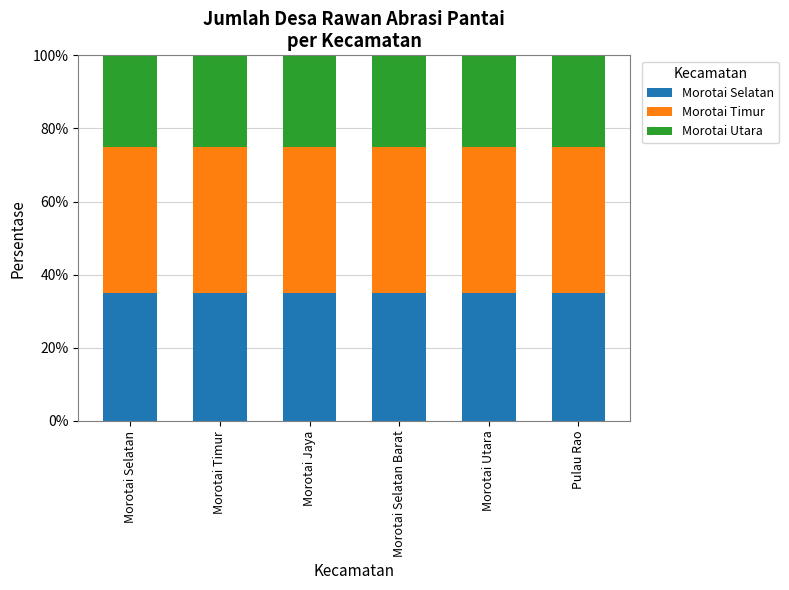

What is the total value across all series at Pulau Rao?

100